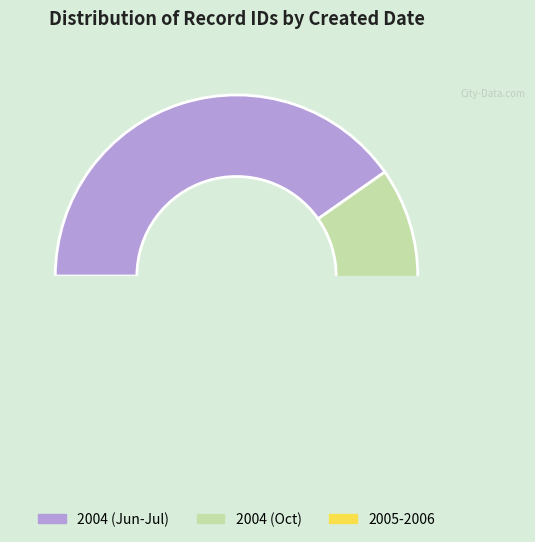

What portion of the pie excludes 2004-06-23?

80.0%